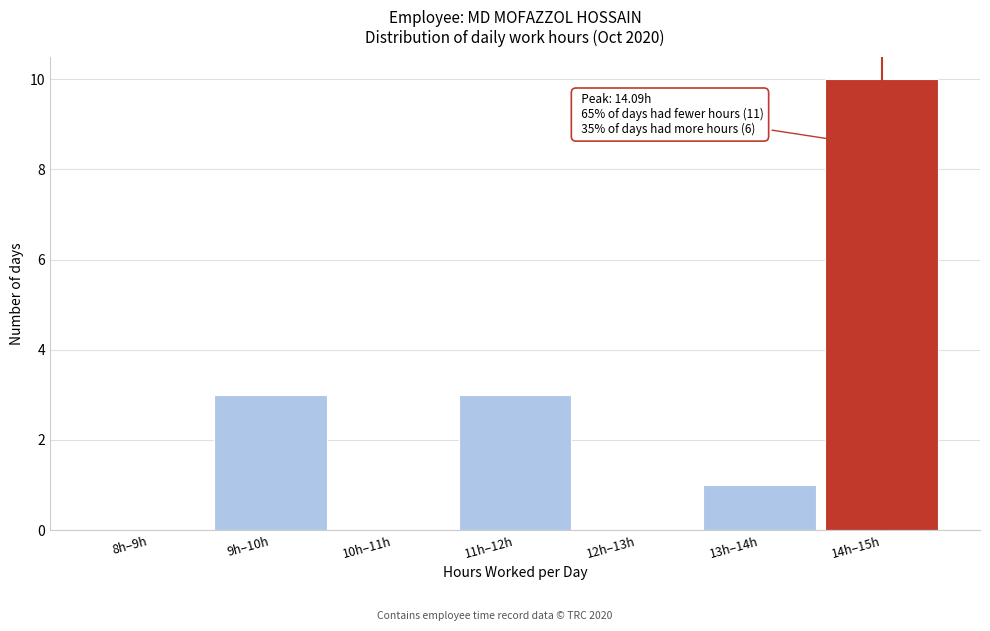

Reading left to right, what are all the values shown in this chart?

8h–9h=0	9h–10h=3	10h–11h=0	11h–12h=3	12h–13h=0	13h–14h=1	14h–15h=10